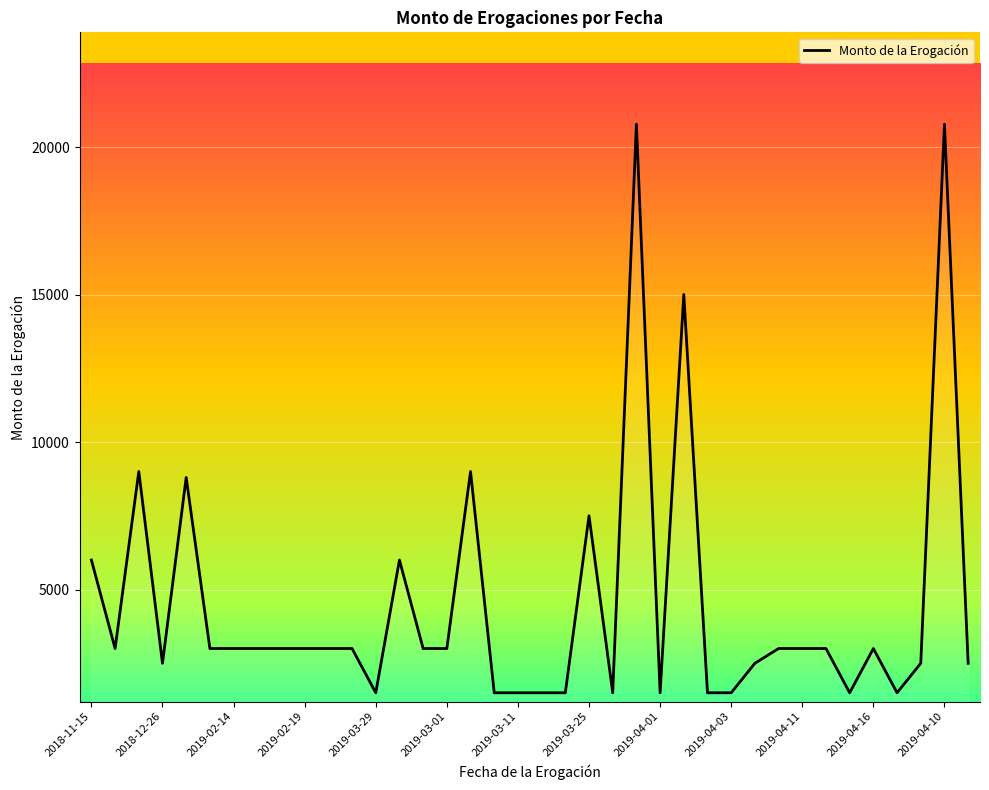

What is the difference between the maximum and minimum values?

19273.5